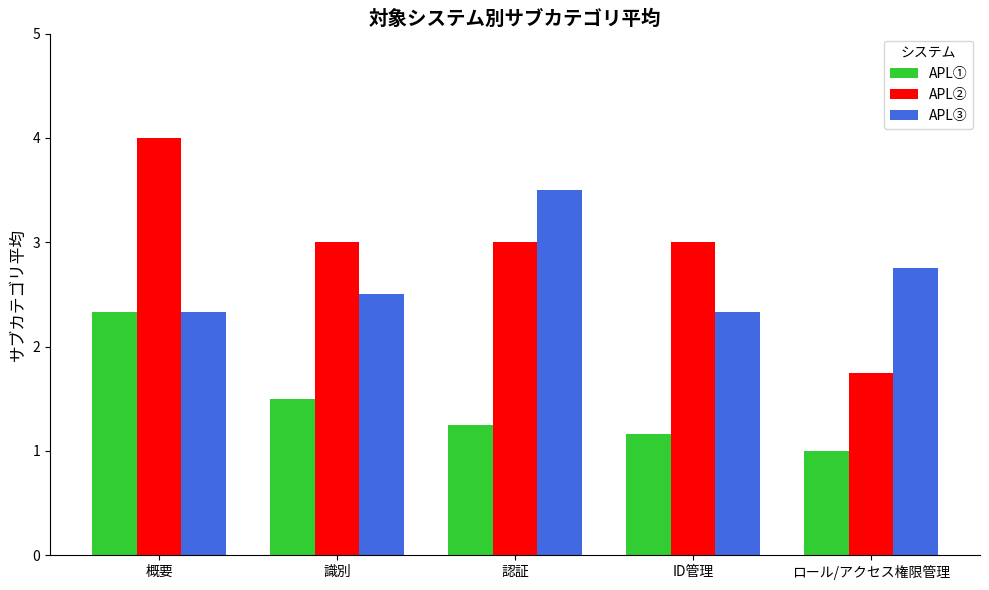

Which series has the largest total across all categories?

APL②